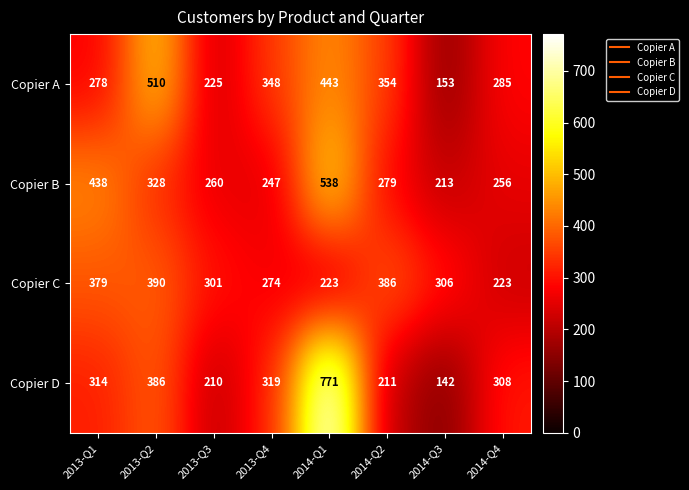

The value of Copier A at 2013-Q2 is 510. True or false?

True